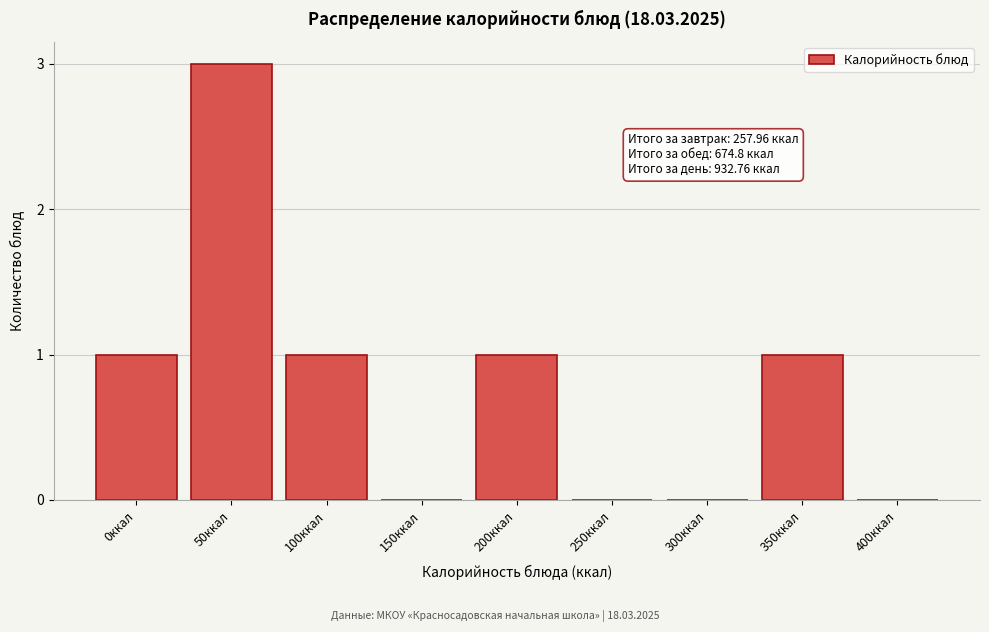

Reading left to right, transcribe all the data shown in this chart.

0ккал=1	50ккал=3	100ккал=1	150ккал=0	200ккал=1	250ккал=0	300ккал=0	350ккал=1	400ккал=0